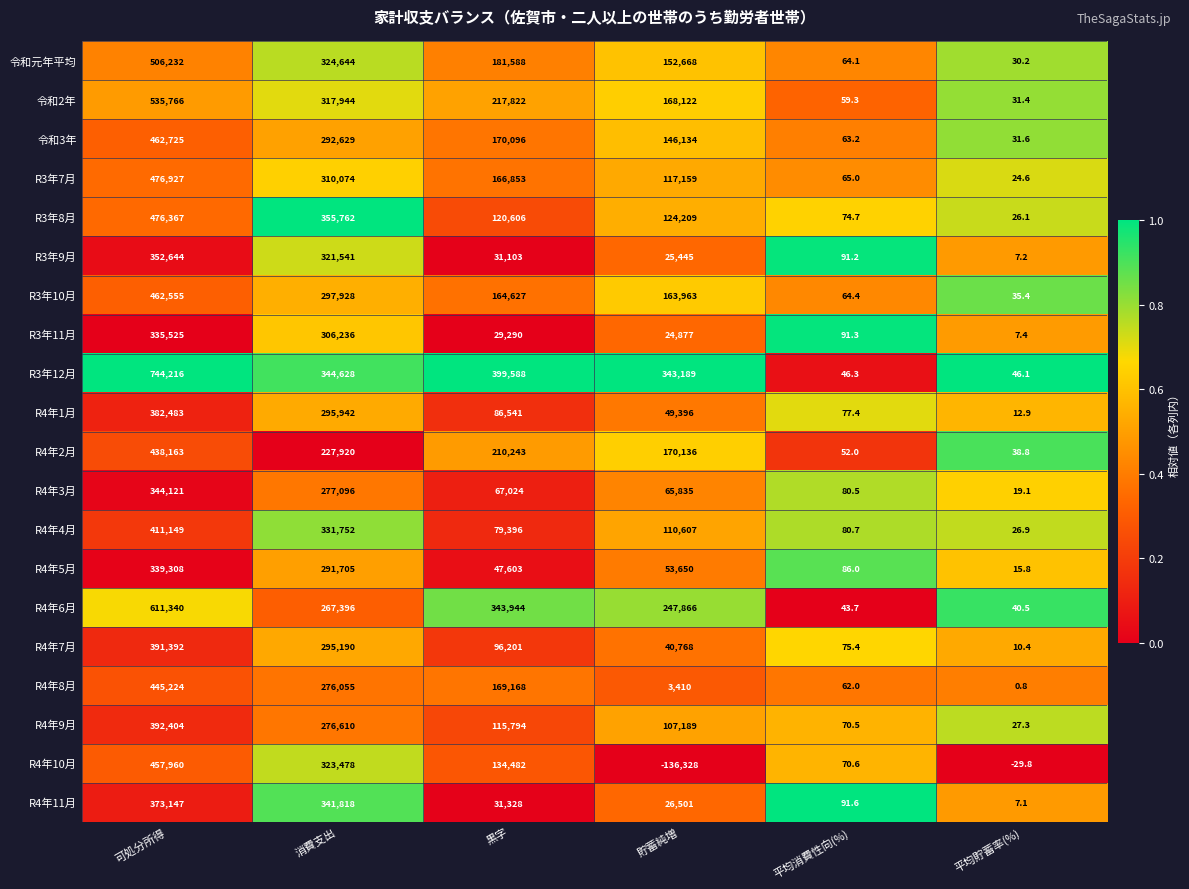

Which category has the highest value across all series?

可処分所得